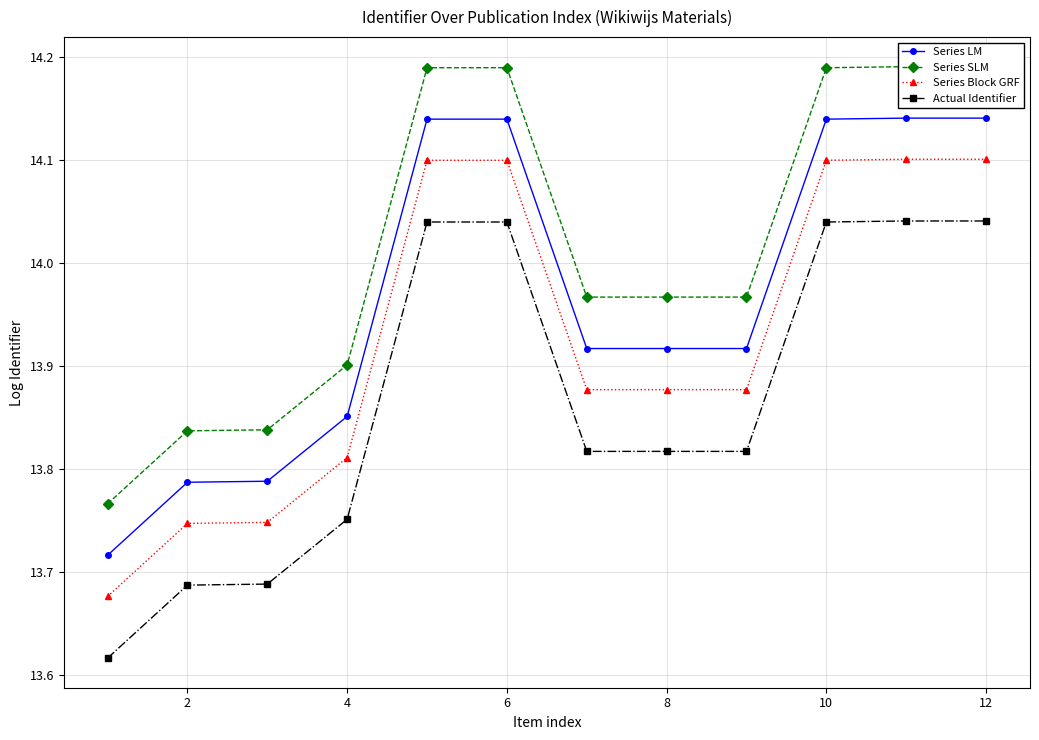

What is the total value across all series at 2?

55.1